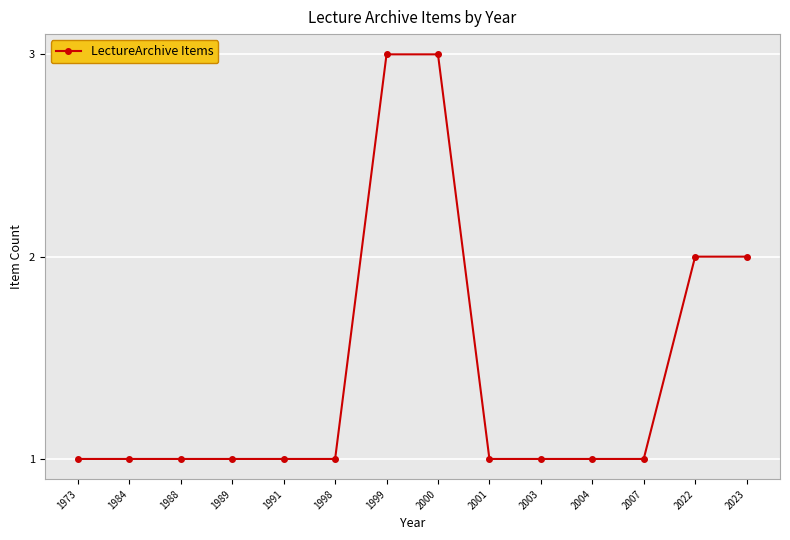

What is the value of the 4th point from the left?

1